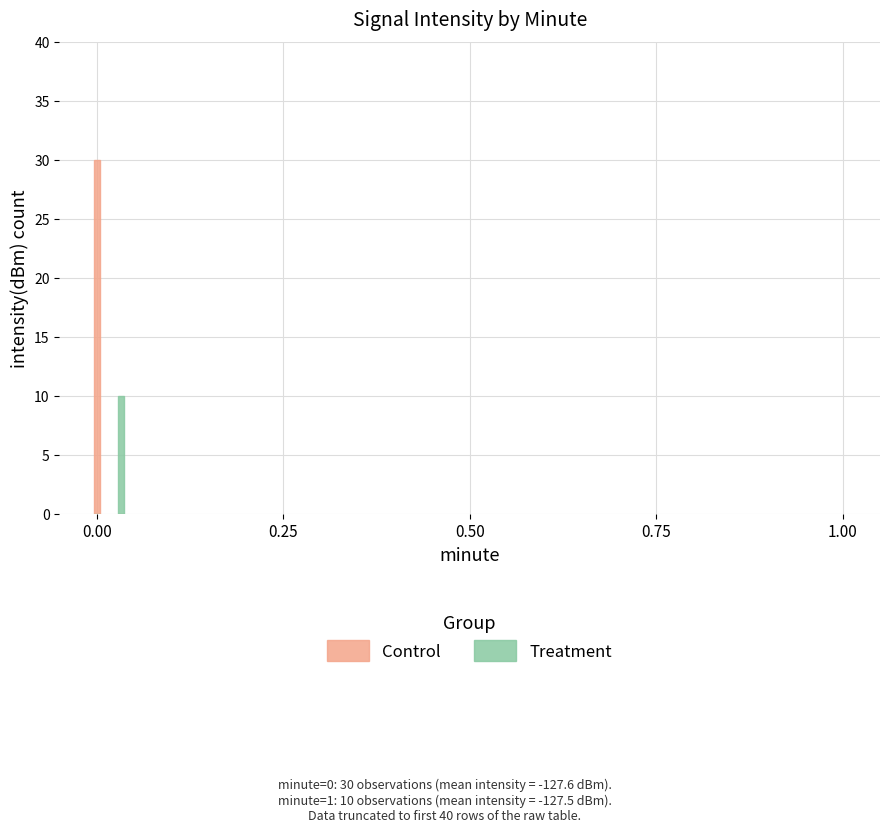

What are all the series names shown in the legend?

Control, Treatment